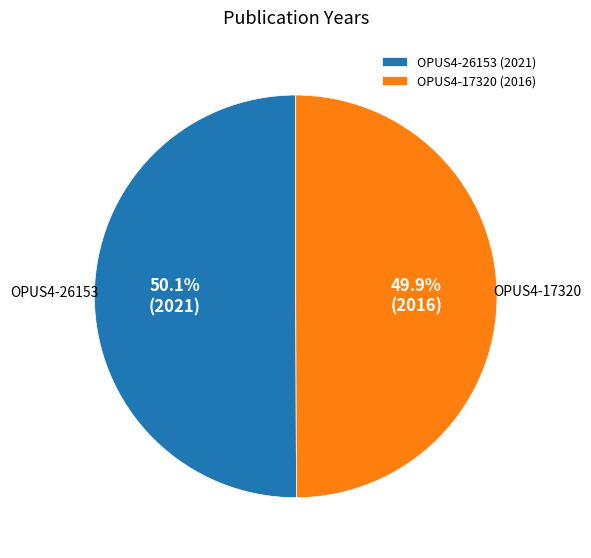

Approximately how many times larger is the value at OPUS4-26153 (2021) compared to OPUS4-17320 (2016)?

1.0